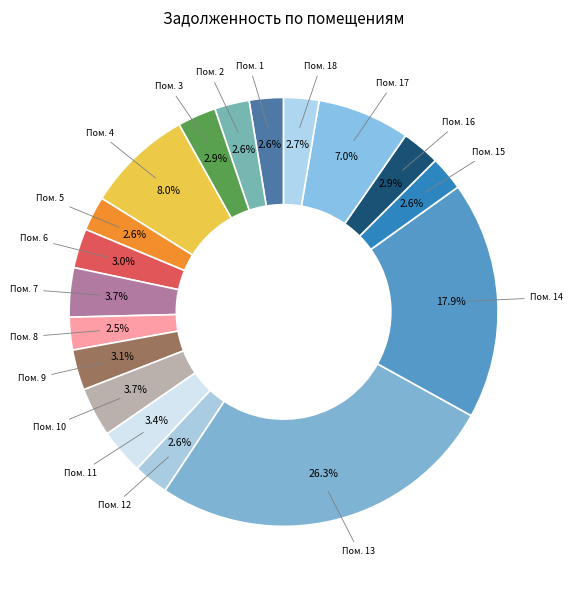

Which slice is the smallest?

8